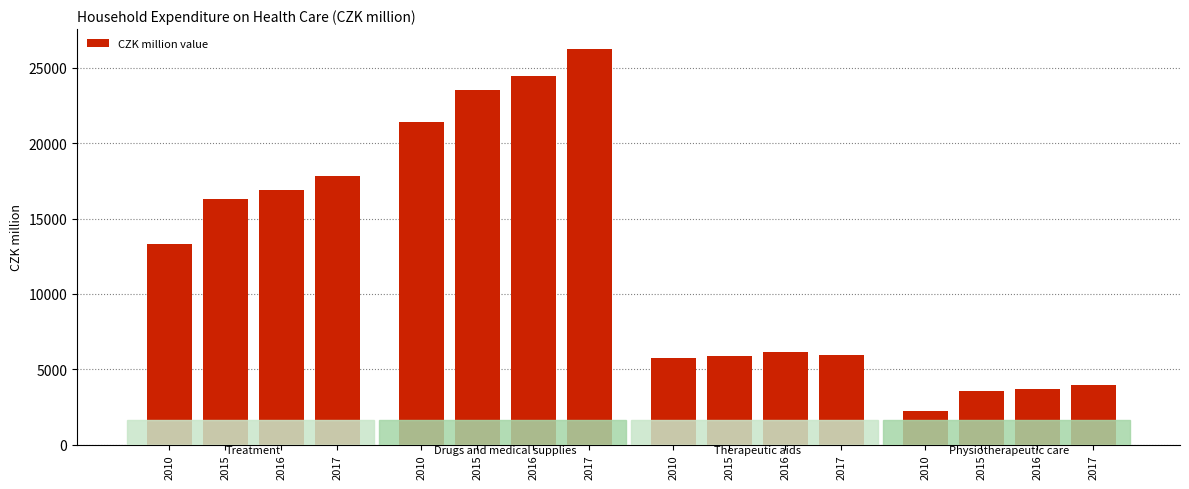

Rank the series at Therapeutic aids from highest to lowest value.

2016, 2017, 2015, 2010